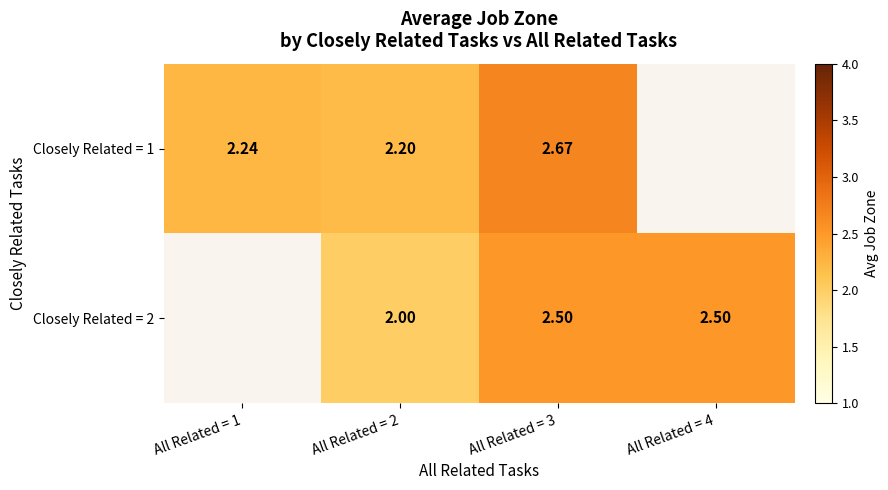

Is the value of Closely Related = 1 at All Related = 1 greater than the value of Closely Related = 2 at All Related = 3?

No